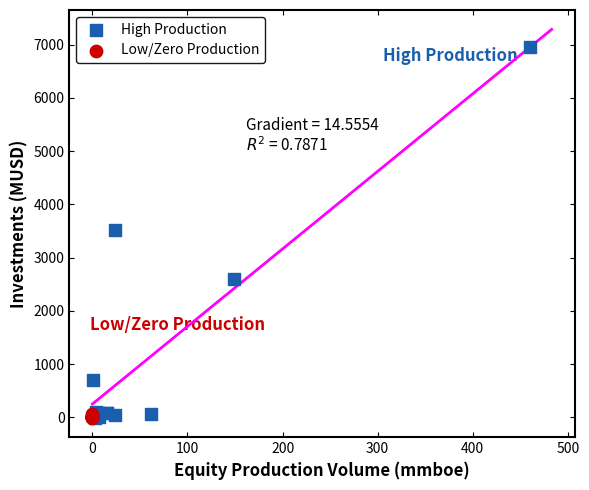

Which series has the largest Y range (max minus min)?

High Production